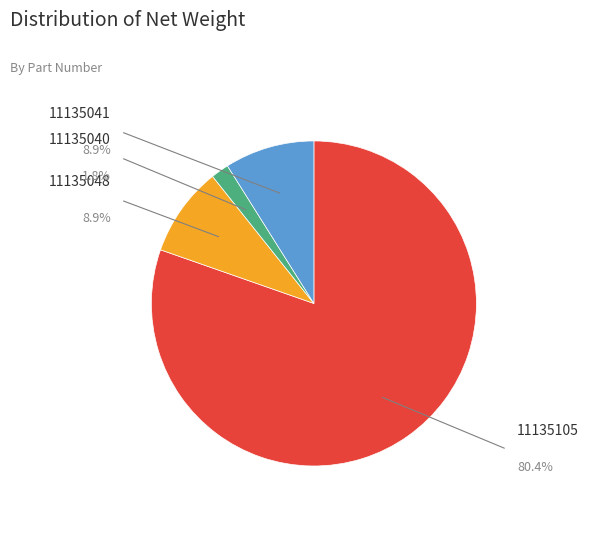

To the nearest percent, what percentage of the pie is 11135048?

9%